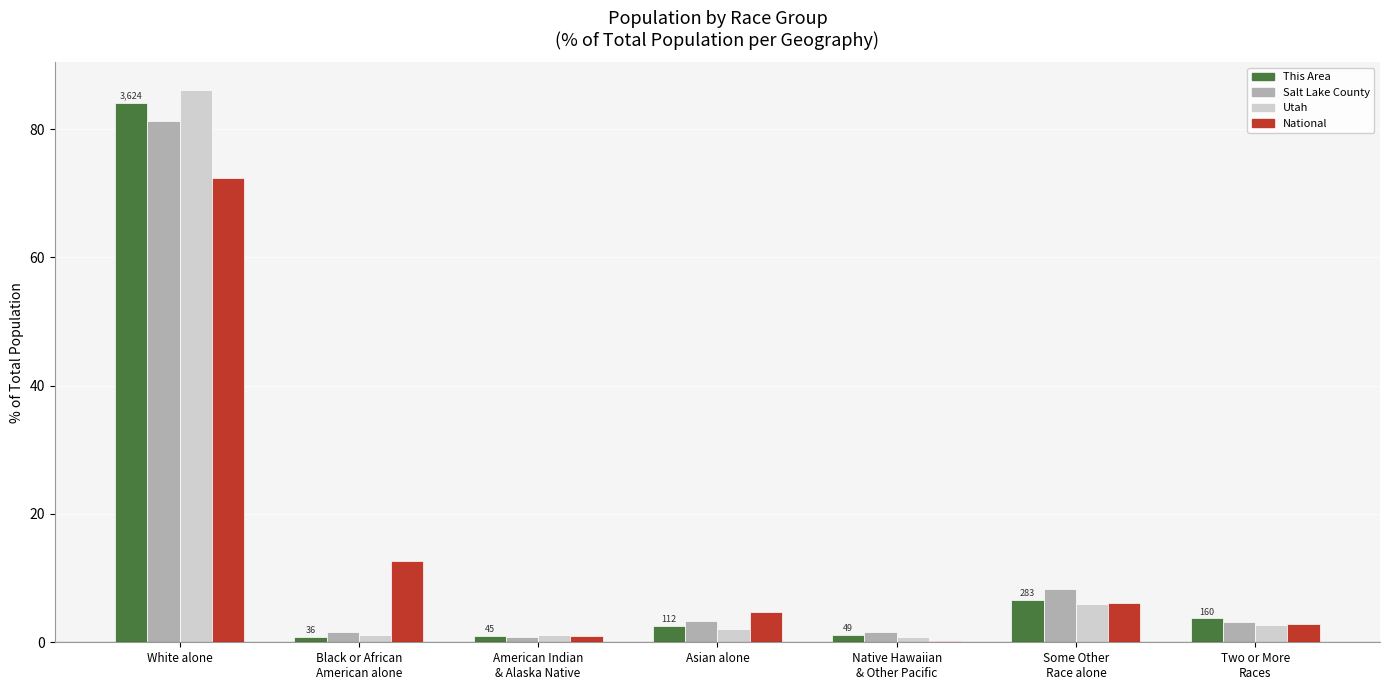

At which category is the sum across all series the highest?

White alone